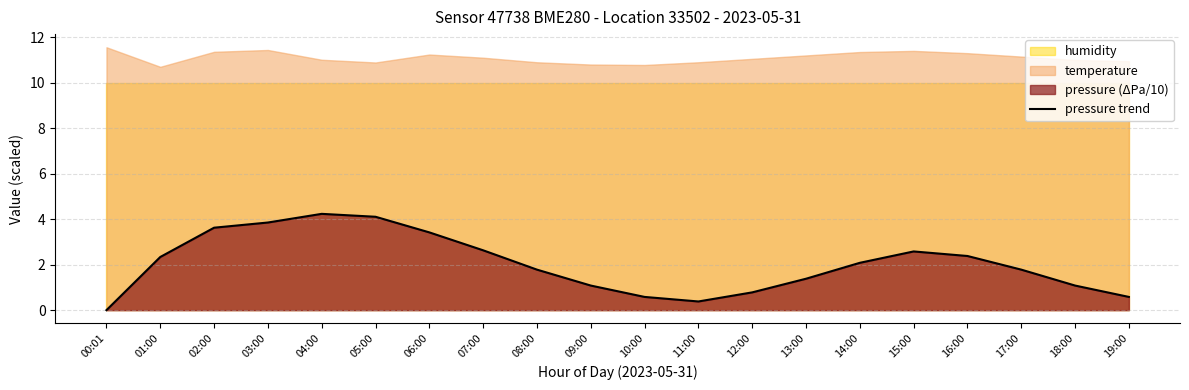

What is the average value?

2.0